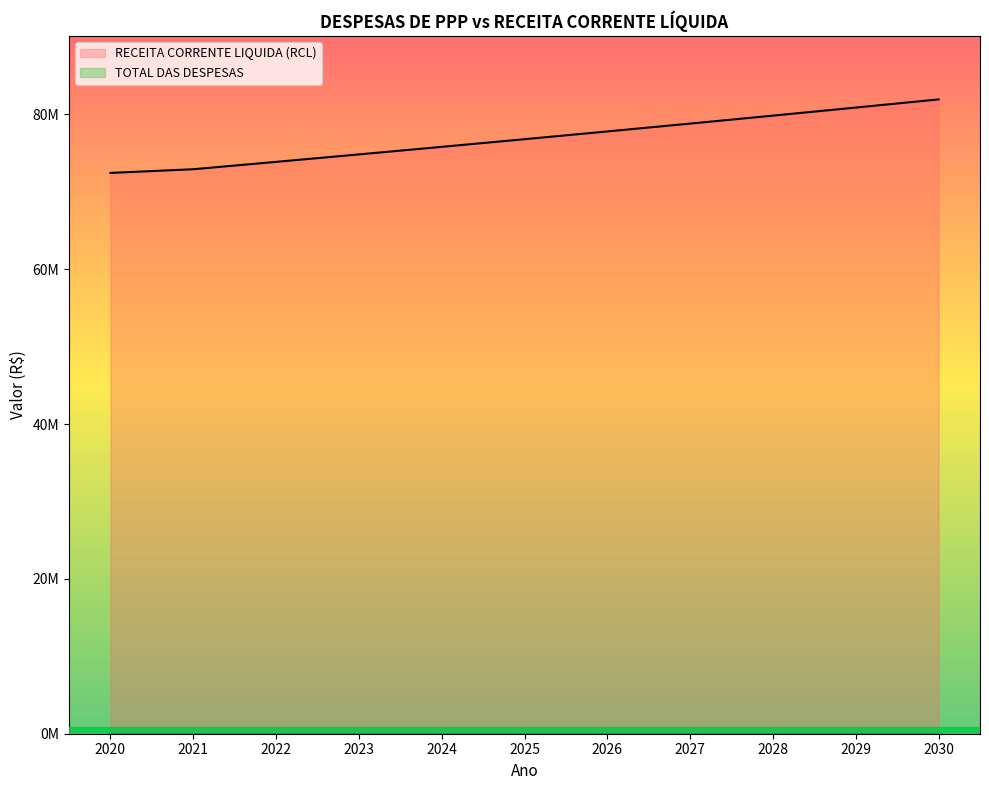

True or false: there are more than 1 points higher than both neighbors.

False